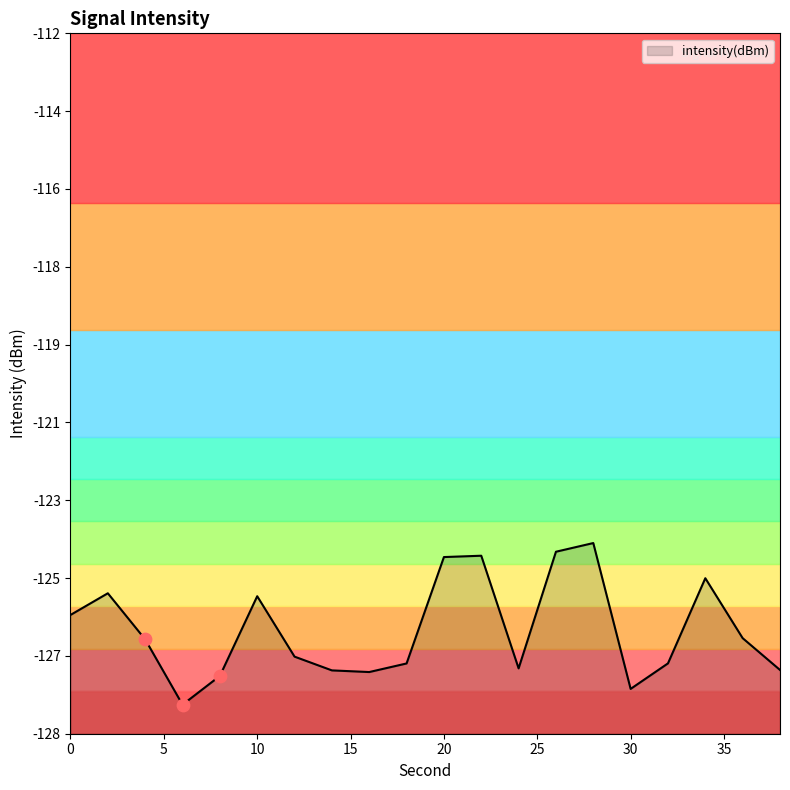

Between 4 and 18, which is larger?

4